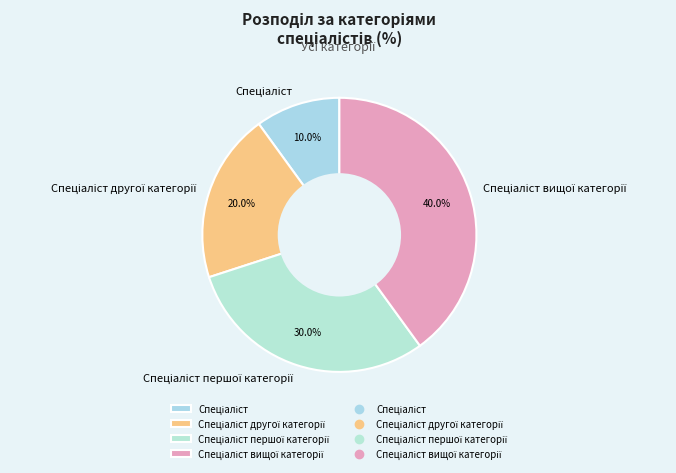

To the nearest percent, what is the combined percentage of Спеціаліст and Спеціаліст першої категорії?

40%